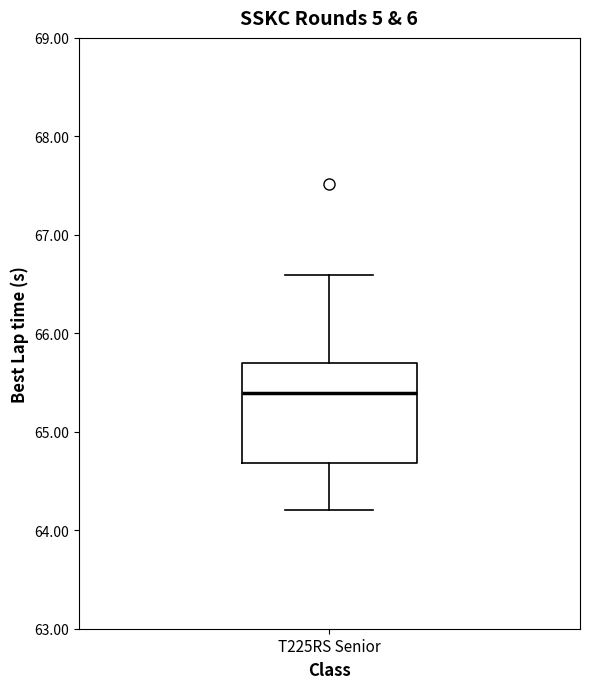

Read this box plot against the y-axis: the position of the median line, the range covered by the box, and the ends of both whiskers. The values are not printed on the chart, so give them approximately, as read against the axis.

median 65.4, box 64.7 to 65.7, whiskers 64.2 to 66.6